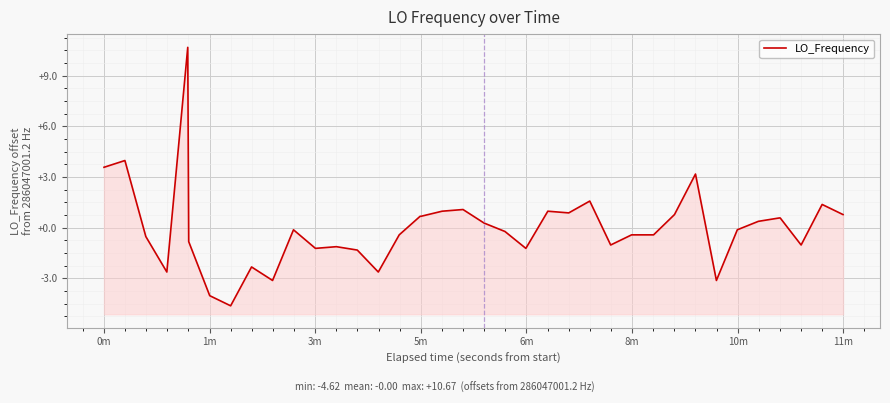

How many lines are shown in the chart?

1